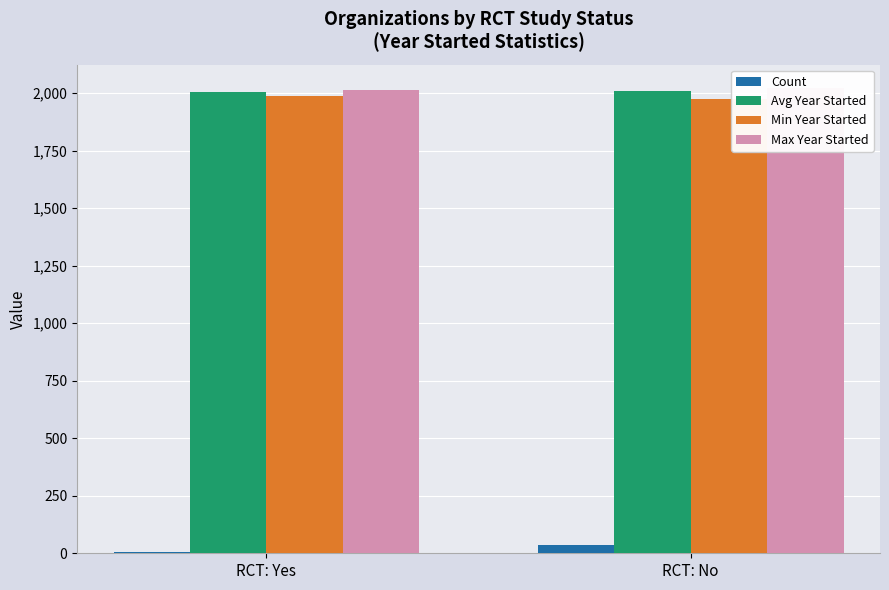

What position from the right is RCT: No?

1